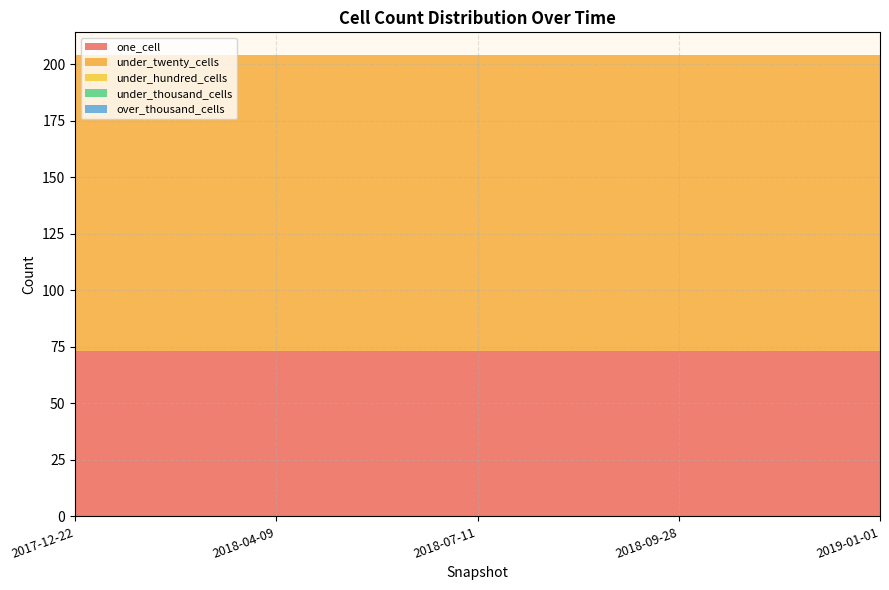

Reading left to right, extract all data points from this chart.

one_cell: 2017-12-22=73	2018-04-09=73	2018-07-11=73	2018-09-28=73	2019-01-01=73
under_twenty_cells: 2017-12-22=131	2018-04-09=131	2018-07-11=131	2018-09-28=131	2019-01-01=131
under_hundred_cells: 2017-12-22=0	2018-04-09=0	2018-07-11=0	2018-09-28=0	2019-01-01=0
under_thousand_cells: 2017-12-22=0	2018-04-09=0	2018-07-11=0	2018-09-28=0	2019-01-01=0
over_thousand_cells: 2017-12-22=0	2018-04-09=0	2018-07-11=0	2018-09-28=0	2019-01-01=0